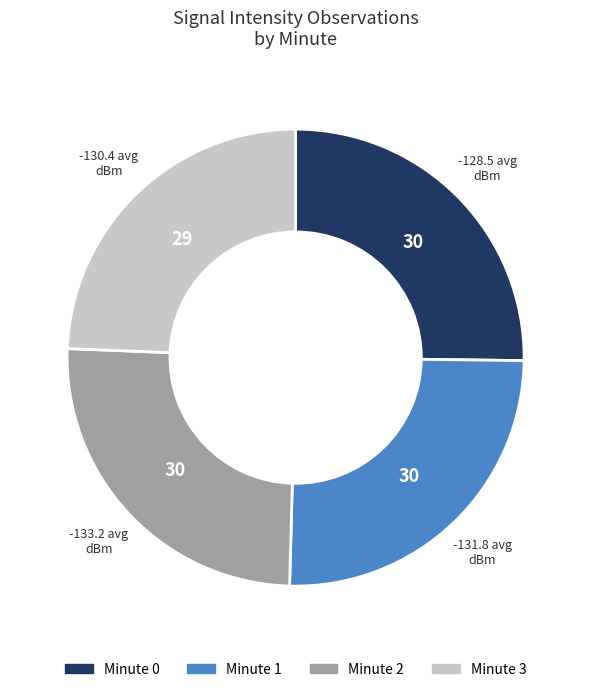

How many slices are in this pie chart?

4